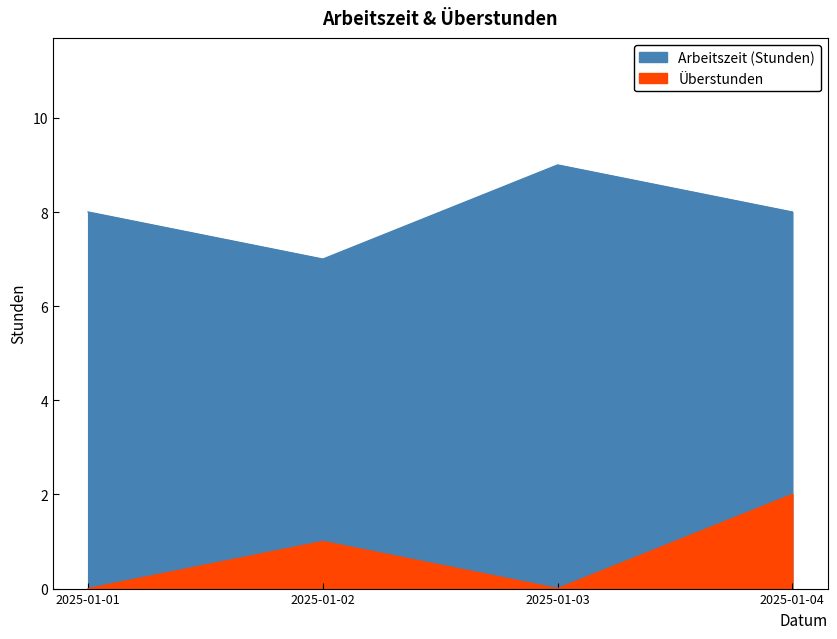

At 2025-01-02, list the series in order from largest to smallest.

Arbeitszeit (Stunden), Überstunden